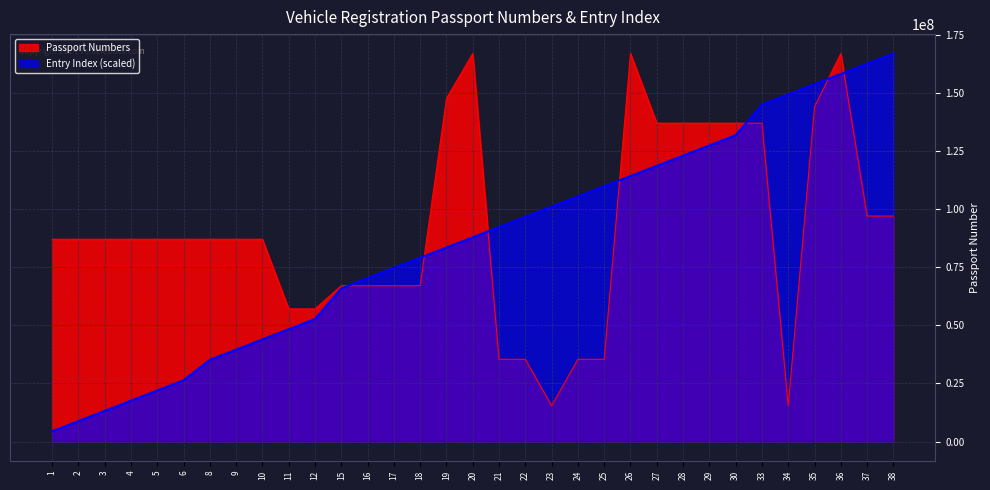

Which series has the widest spread of values?

Entry Index (scaled)